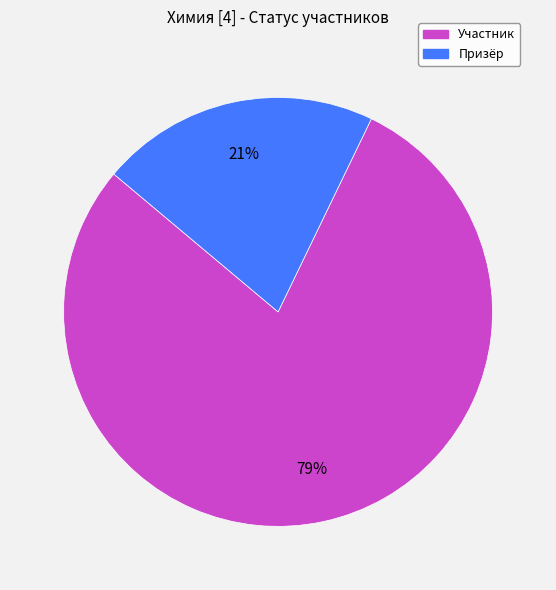

Which has a higher value, Призёр or Участник?

Участник